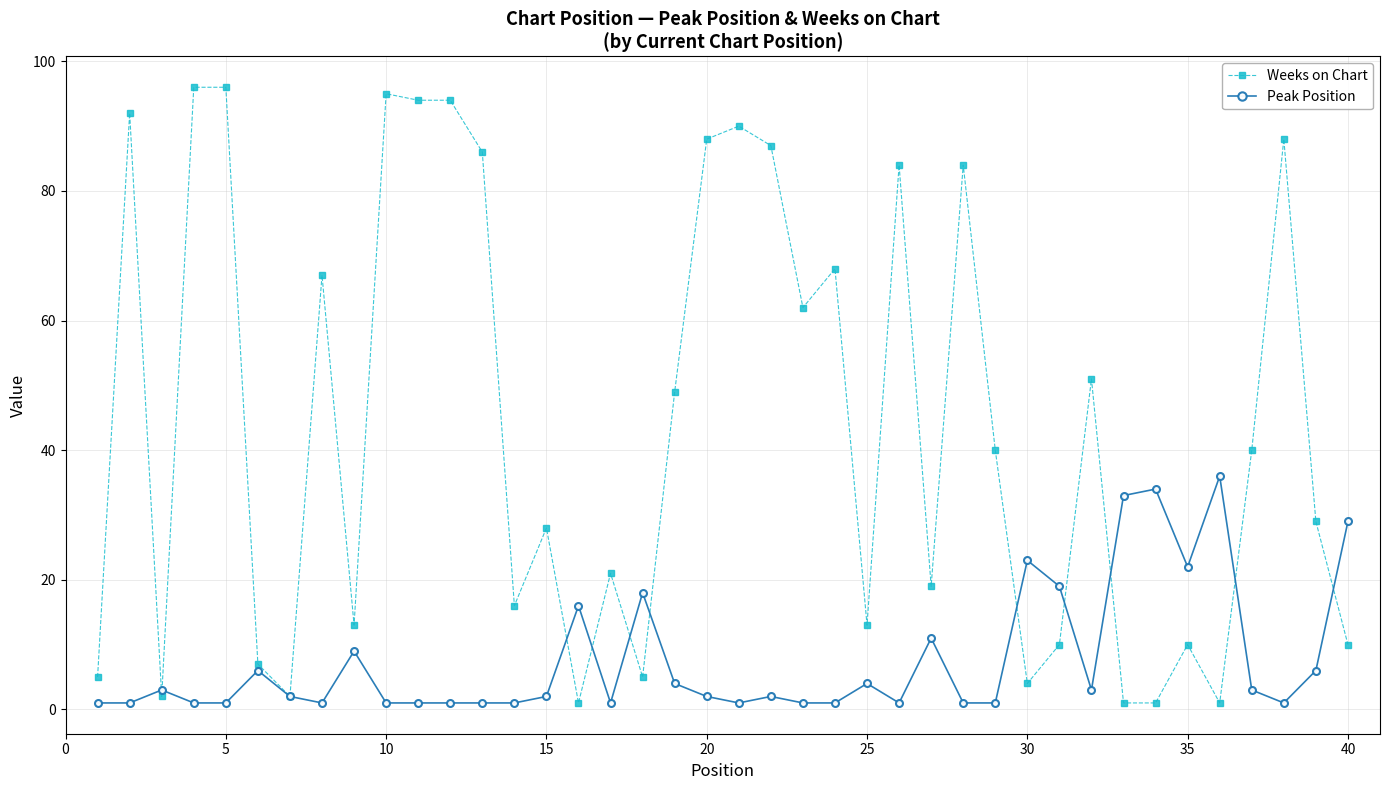

True or false: Peak Position has more than 2 interior local peaks.

True